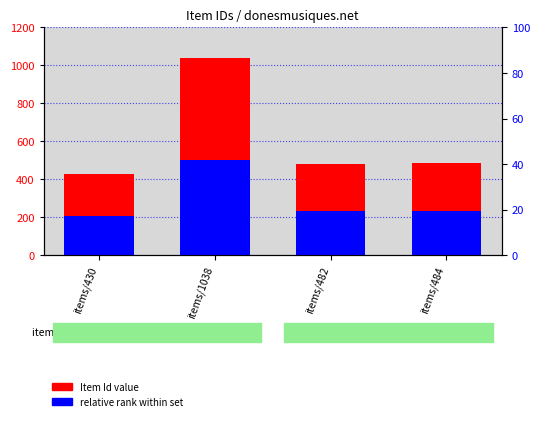

Which series changed the most between items/1038 and items/484?

Item Id value